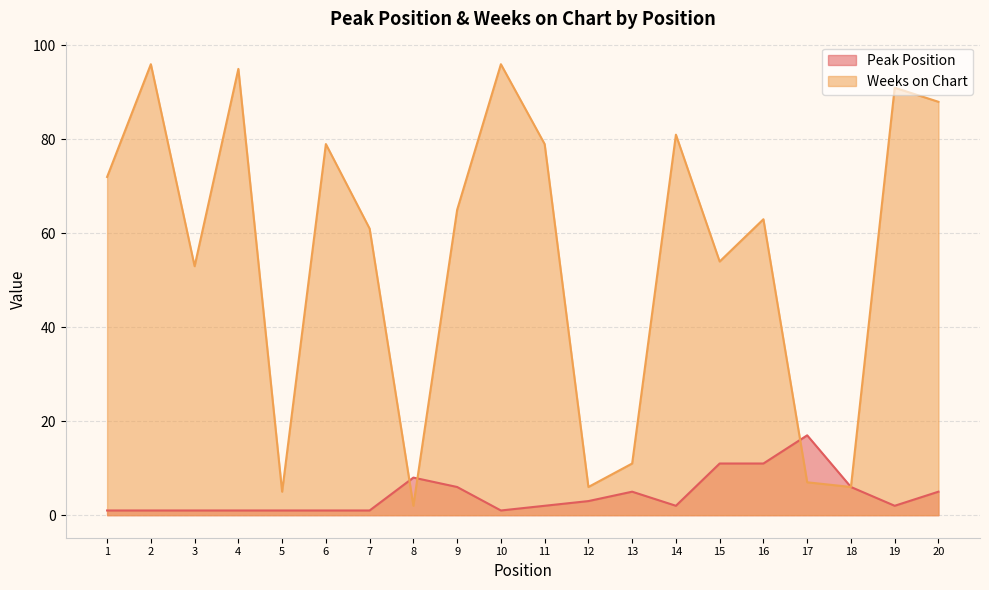

What is the value of the Weeks on Chart point at the 10th from the left?

96